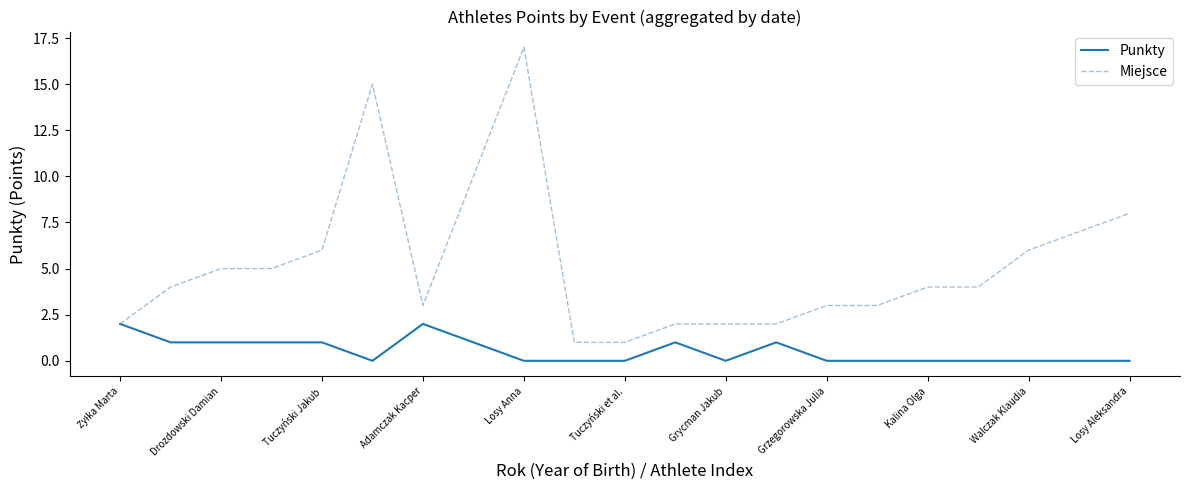

Reading left to right, transcribe all the data shown in this chart.

Punkty: 2	1	1	1	1	0	2	1	0	0	0	1	0	1	0	0	0	0	0	0	0
Miejsce: 2	4	5	5	6	15	3	10	17	1	1	2	2	2	3	3	4	4	6	7	8